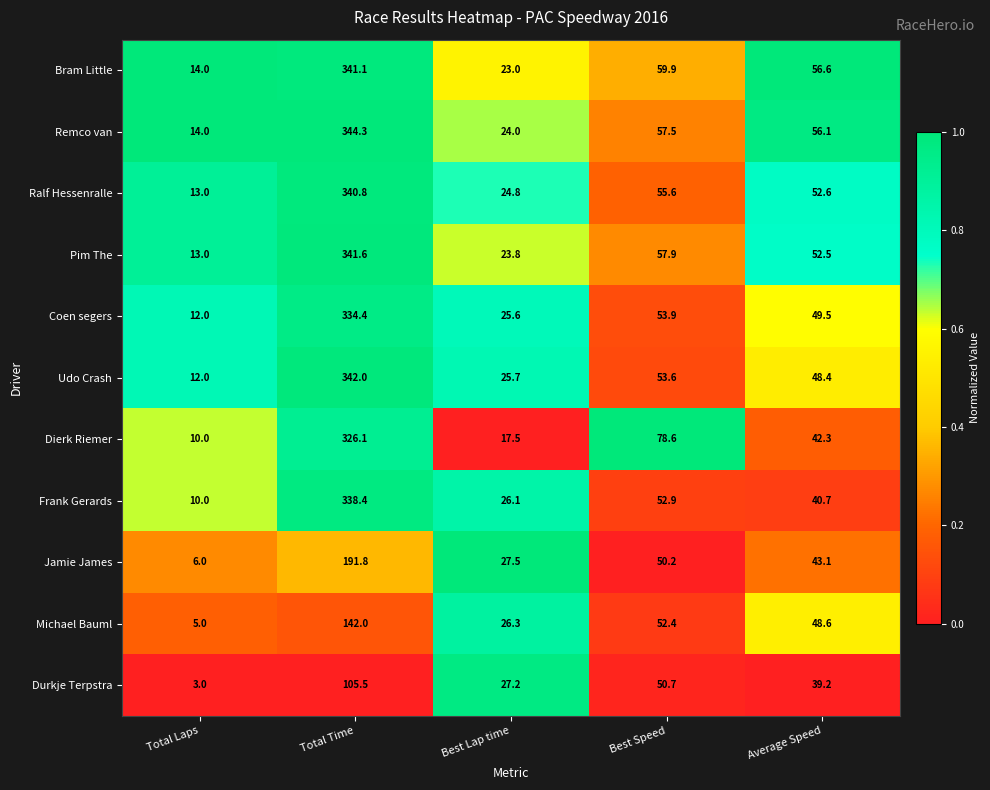

The value of Bram Little at Total Laps is 22.5. True or false?

False